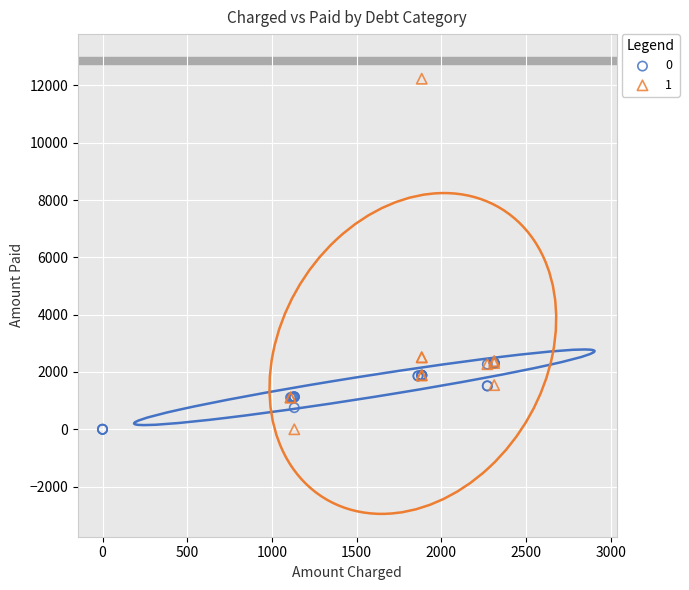

What are all the series names shown in the legend?

0, 1